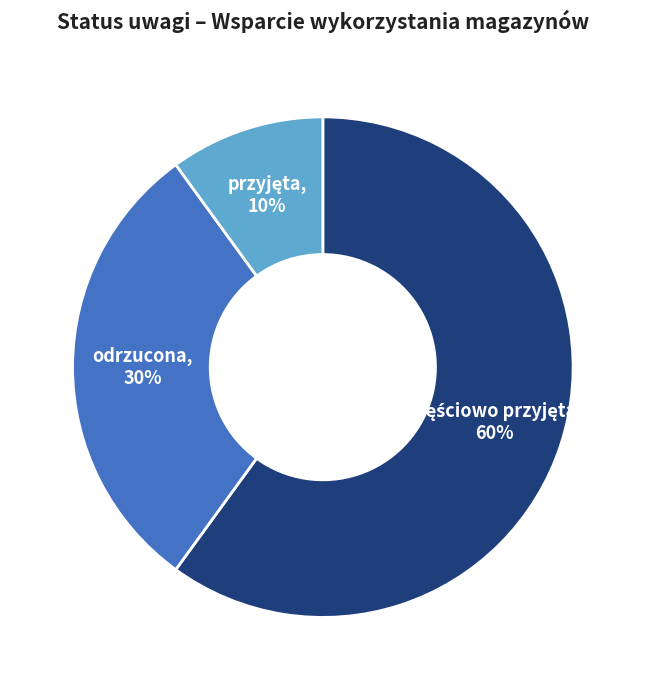

Does any single category account for the majority?

Yes